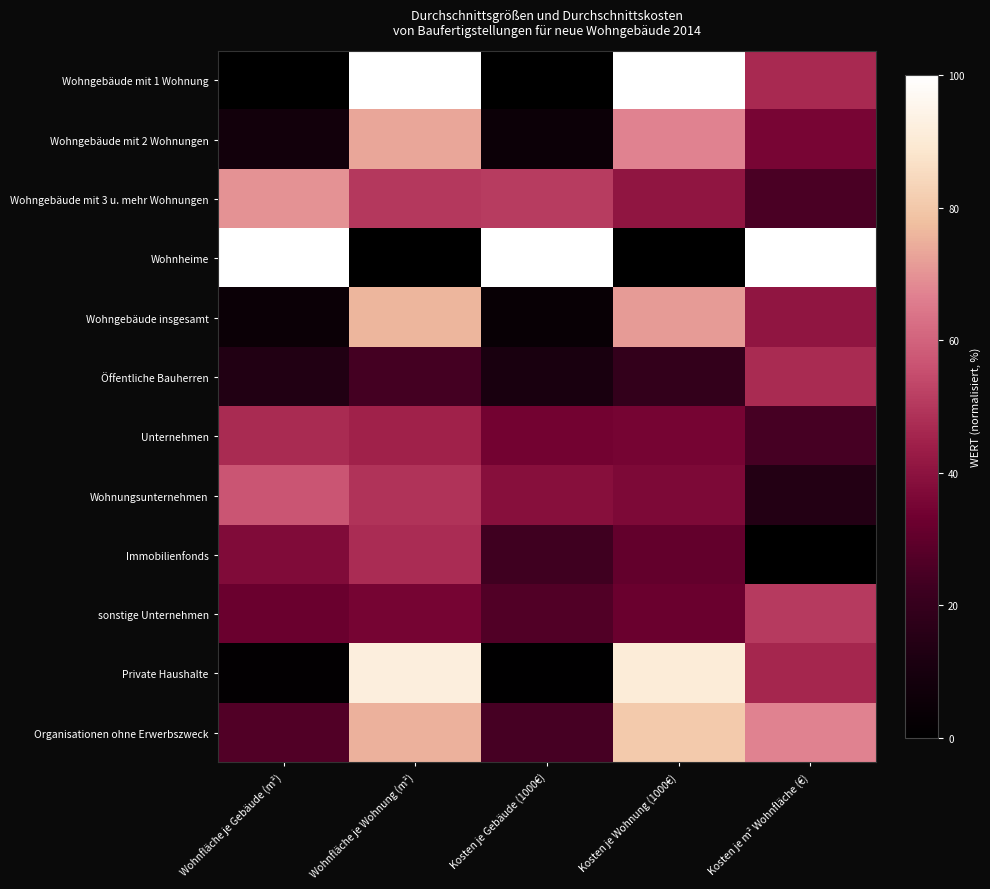

Reading right to left, list all the values displayed in this chart.

Wohngebäude mit 1 Wohnung: Kosten je m² Wohnfläche (€)=46.8	Kosten je Wohnung (1000€)=100.0	Kosten je Gebäude (1000€)=0.0	Wohnfläche je Wohnung (m²)=100.0	Wohnfläche je Gebäude (m²)=0.0
Wohngebäude mit 2 Wohnungen: Kosten je m² Wohnfläche (€)=35.2	Kosten je Wohnung (1000€)=67.1	Kosten je Gebäude (1000€)=5.7	Wohnfläche je Wohnung (m²)=73.2	Wohnfläche je Gebäude (m²)=8.0
Wohngebäude mit 3 u. mehr Wohnungen: Kosten je m² Wohnfläche (€)=25.2	Kosten je Wohnung (1000€)=40.7	Kosten je Gebäude (1000€)=51.0	Wohnfläche je Wohnung (m²)=50.0	Wohnfläche je Gebäude (m²)=69.8
Wohnheime: Kosten je m² Wohnfläche (€)=100.0	Kosten je Wohnung (1000€)=0.0	Kosten je Gebäude (1000€)=100.0	Wohnfläche je Wohnung (m²)=0.0	Wohnfläche je Gebäude (m²)=100.0
Wohngebäude insgesamt: Kosten je m² Wohnfläche (€)=41.0	Kosten je Wohnung (1000€)=71.4	Kosten je Gebäude (1000€)=3.6	Wohnfläche je Wohnung (m²)=75.9	Wohnfläche je Gebäude (m²)=4.9
Öffentliche Bauherren: Kosten je m² Wohnfläche (€)=47.0	Kosten je Wohnung (1000€)=19.3	Kosten je Gebäude (1000€)=11.1	Wohnfläche je Wohnung (m²)=24.1	Wohnfläche je Gebäude (m²)=13.6
Unternehmen: Kosten je m² Wohnfläche (€)=24.6	Kosten je Wohnung (1000€)=35.0	Kosten je Gebäude (1000€)=34.1	Wohnfläche je Wohnung (m²)=44.6	Wohnfläche je Gebäude (m²)=47.2
Wohnungsunternehmen: Kosten je m² Wohnfläche (€)=14.2	Kosten je Wohnung (1000€)=36.4	Kosten je Gebäude (1000€)=39.1	Wohnfläche je Wohnung (m²)=49.1	Wohnfläche je Gebäude (m²)=56.9
Immobilienfonds: Kosten je m² Wohnfläche (€)=0.0	Kosten je Wohnung (1000€)=30.7	Kosten je Gebäude (1000€)=22.8	Wohnfläche je Wohnung (m²)=47.3	Wohnfläche je Gebäude (m²)=37.3
sonstige Unternehmen: Kosten je m² Wohnfläche (€)=50.6	Kosten je Wohnung (1000€)=32.1	Kosten je Gebäude (1000€)=26.6	Wohnfläche je Wohnung (m²)=34.8	Wohnfläche je Gebäude (m²)=32.1
Private Haushalte: Kosten je m² Wohnfläche (€)=46.0	Kosten je Wohnung (1000€)=90.7	Kosten je Gebäude (1000€)=1.2	Wohnfläche je Wohnung (m²)=92.0	Wohnfläche je Gebäude (m²)=1.6
Organisationen ohne Erwerbszweck: Kosten je m² Wohnfläche (€)=67.0	Kosten je Wohnung (1000€)=80.7	Kosten je Gebäude (1000€)=24.4	Wohnfläche je Wohnung (m²)=75.0	Wohnfläche je Gebäude (m²)=26.9